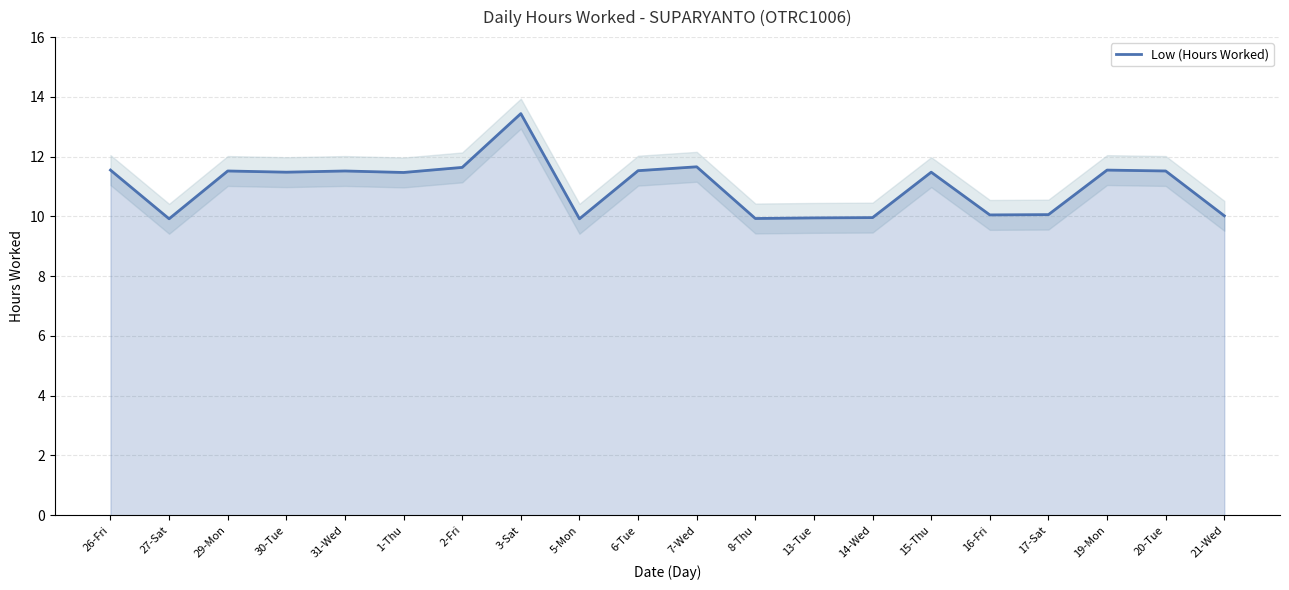

How many data points are less than 11?

8